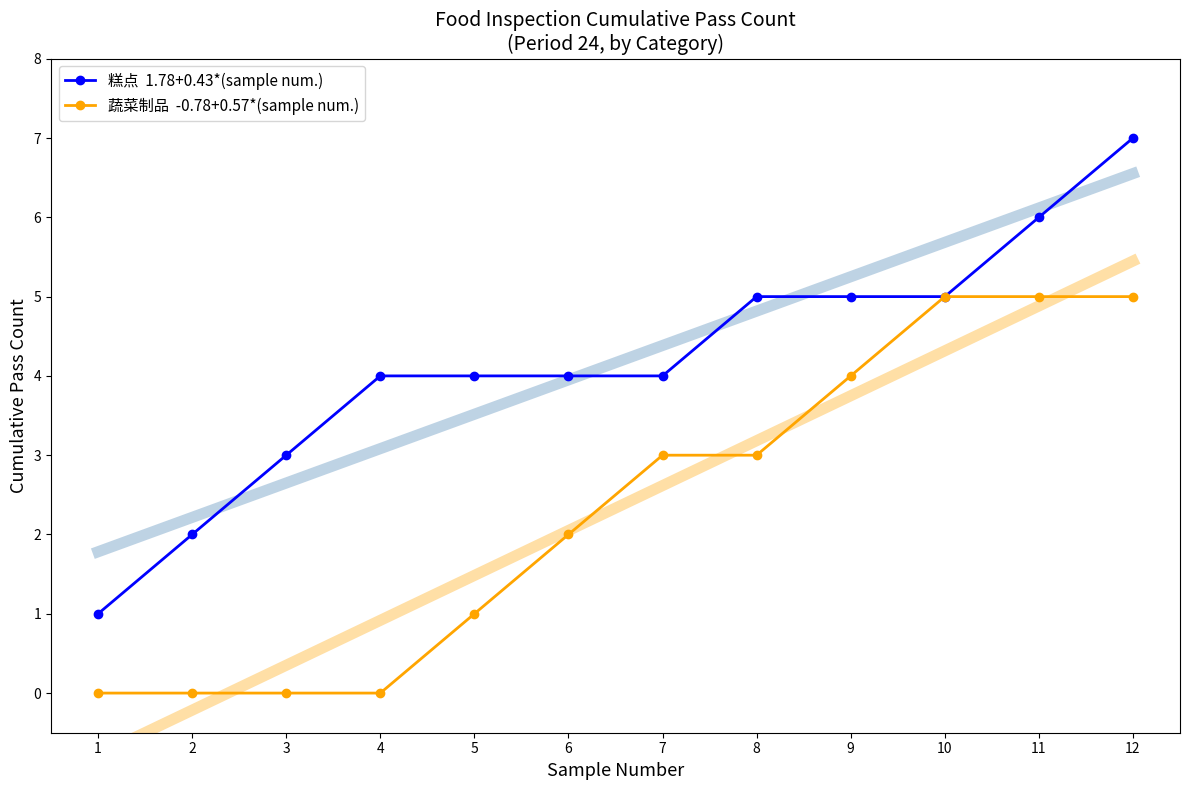

True or false: 糕点  1.78+0.43*(sample num.) has a value of 1 at 4.

False